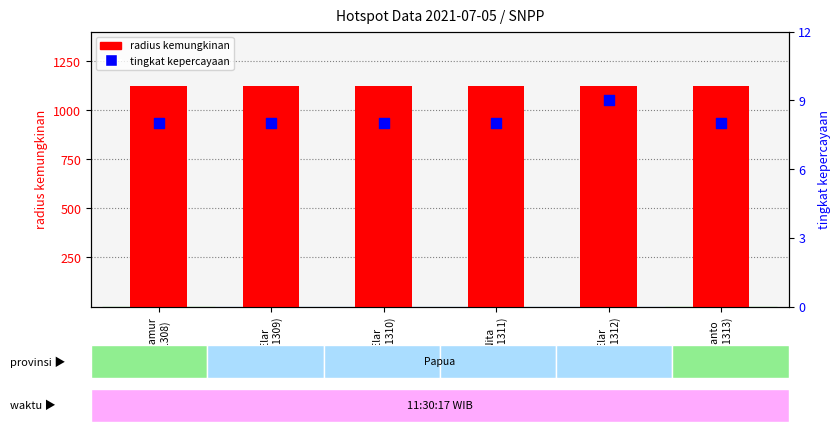

What are all the series names shown in the legend?

radius kemungkinan, tingkat kepercayaan